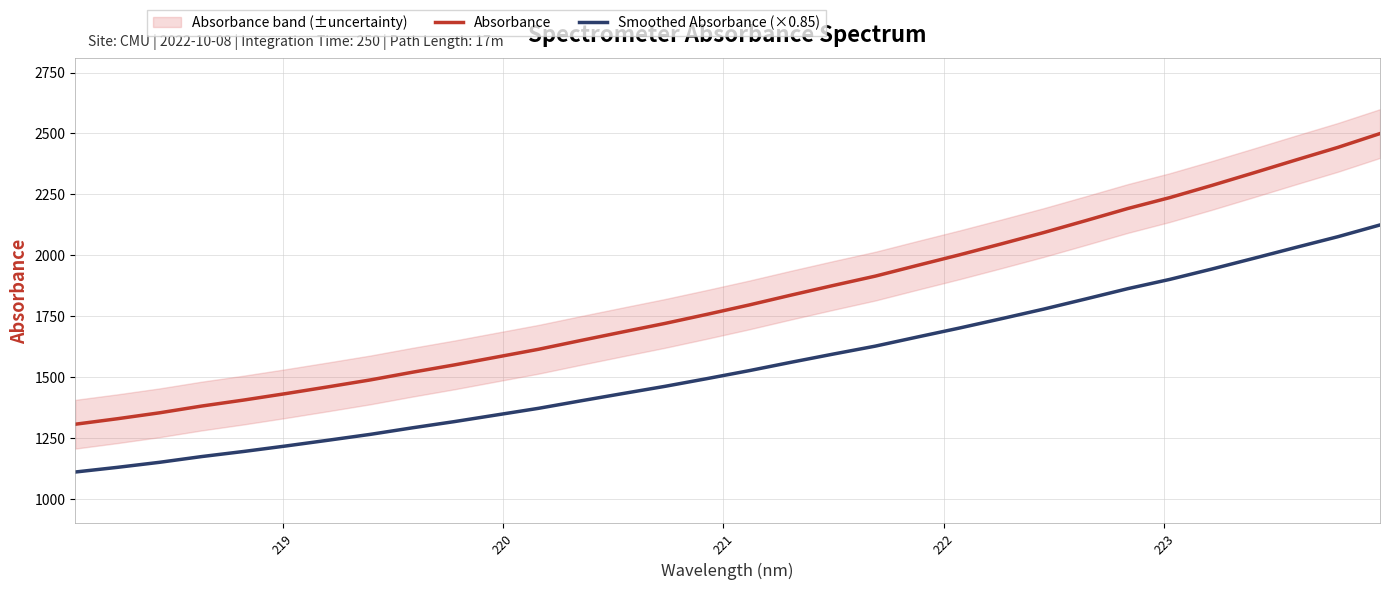

What is the highest value of the Smoothed Absorbance (×0.85) series?

2124.7